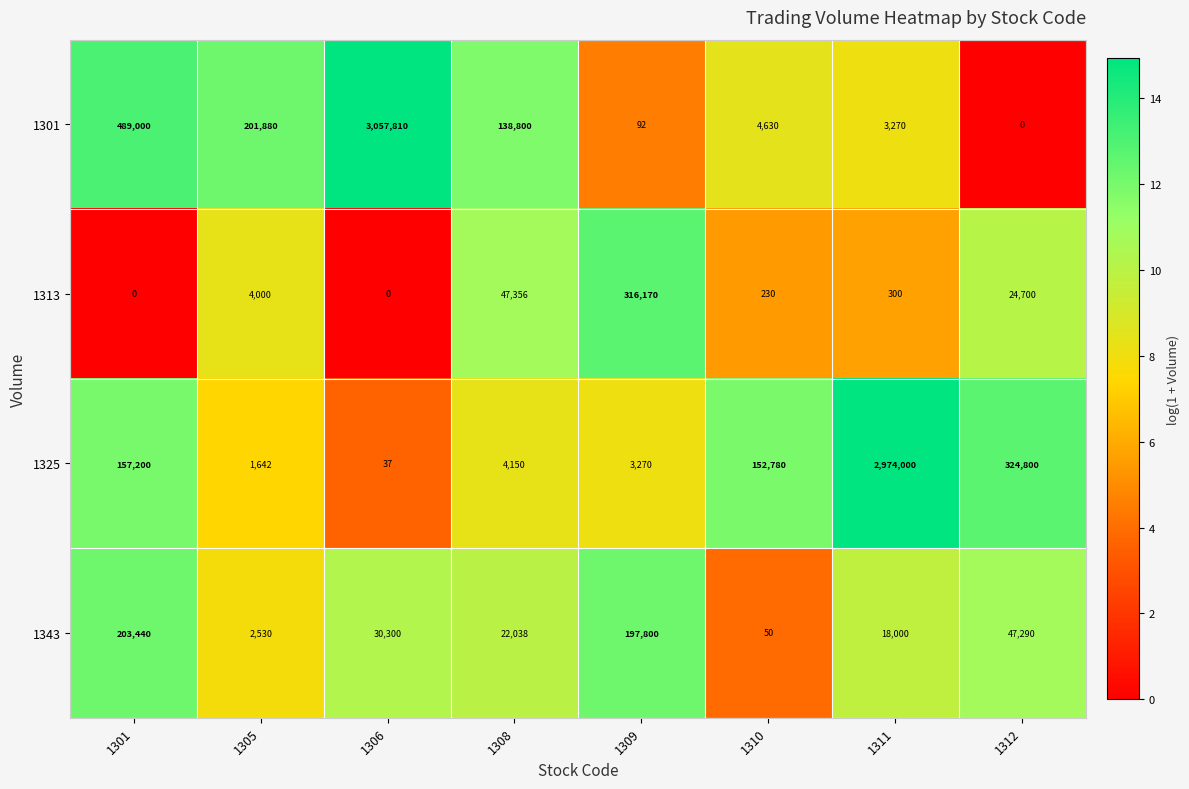

What is the difference between the maximum and minimum values in the 1301 series?

3057810